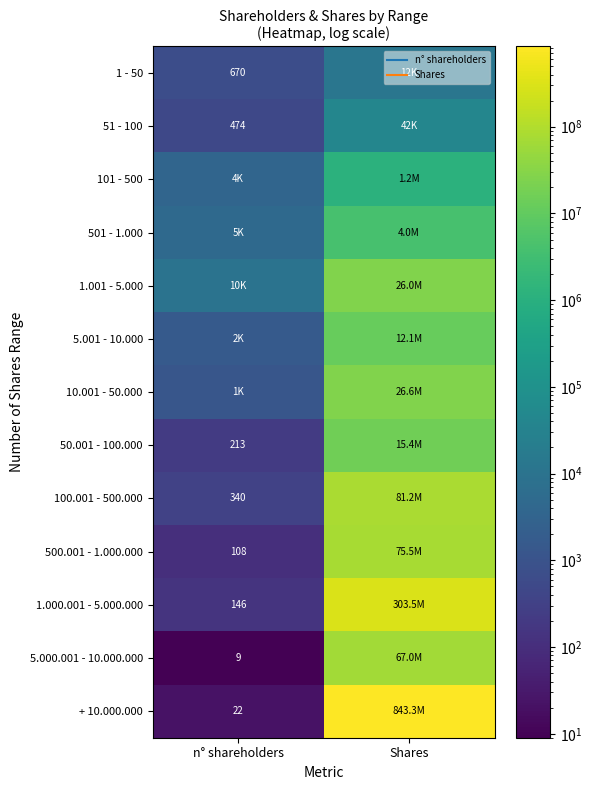

Which series changed the most between n° shareholders and Shares?

+ 10.000.000